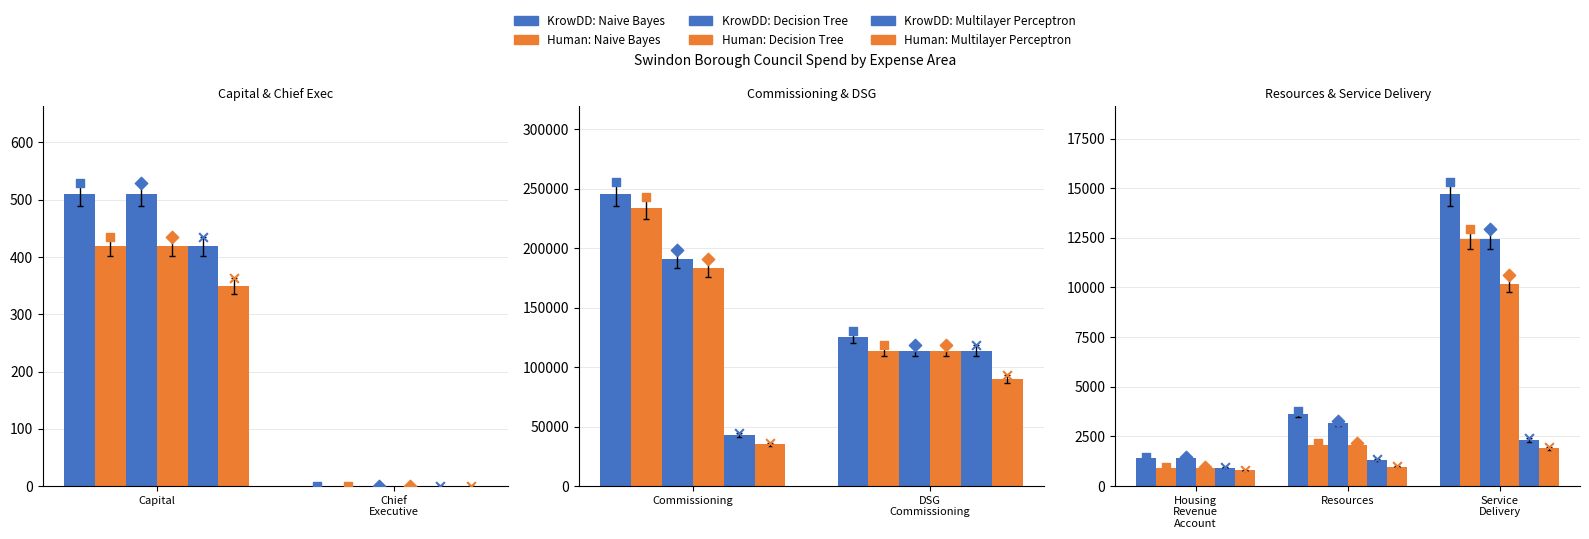

Which series reaches the maximum Y coordinate?

KrowDD: Naive Bayes